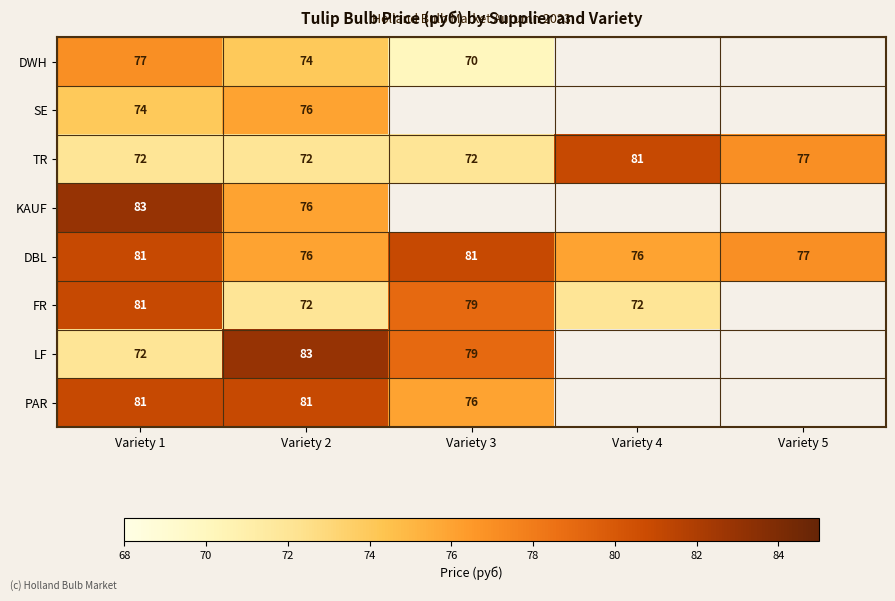

The TR series shows 72 at Variety 1. True or false?

True